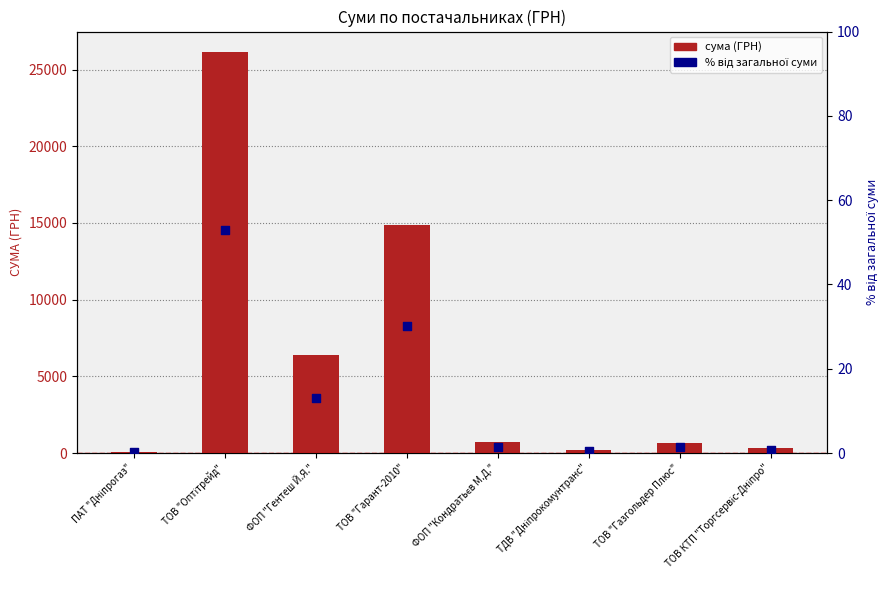

Which series contains the highest Y value?

сума (ГРН)